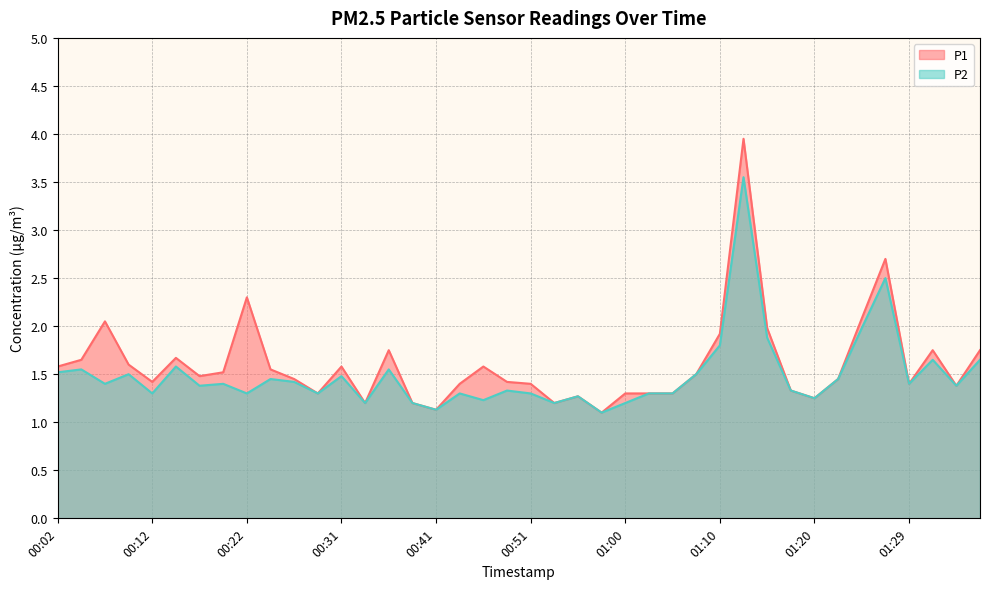

What is the lowest value of the P2 series?

1.1